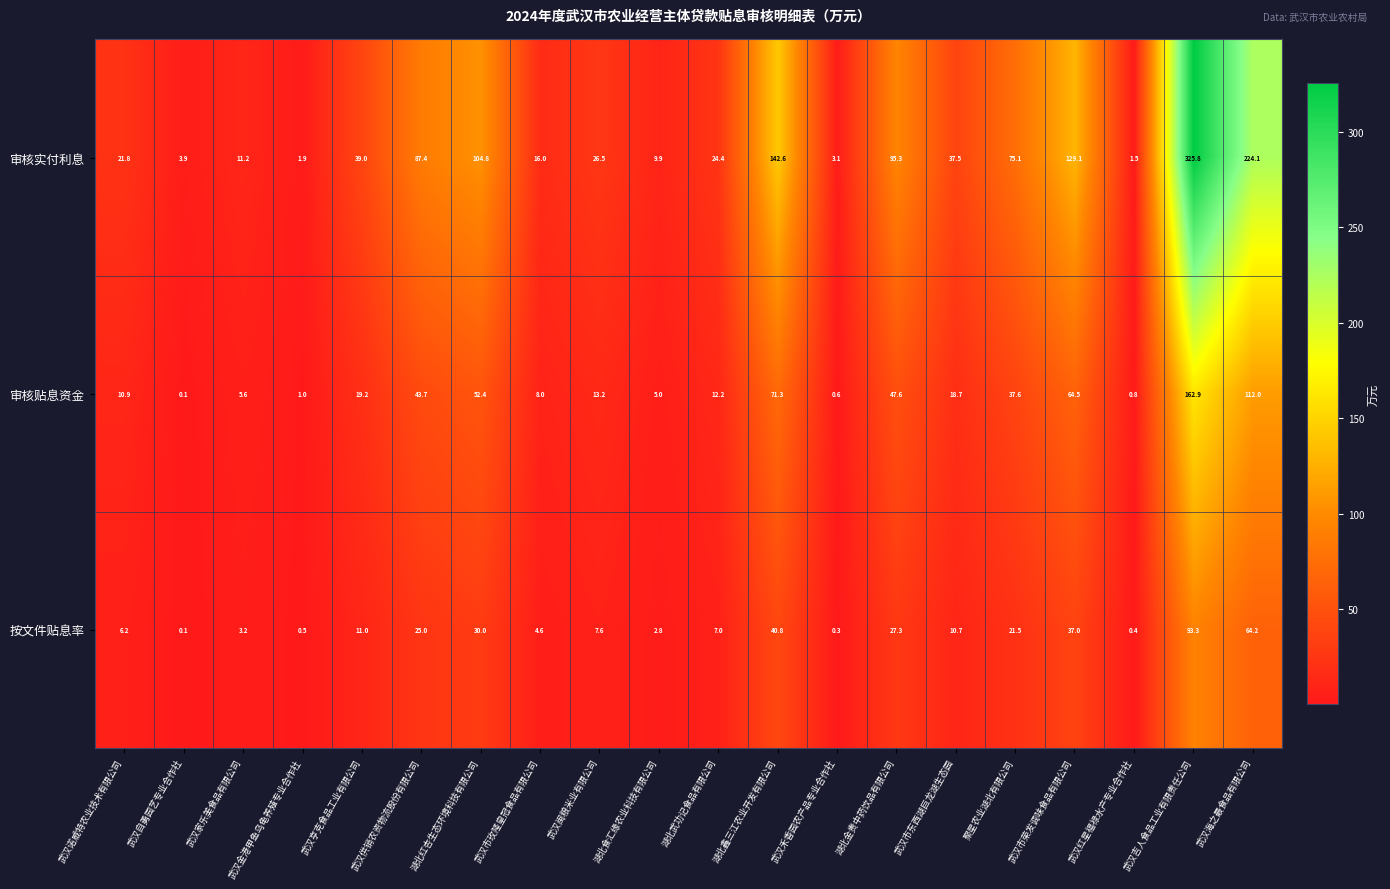

The value of 审核实付利息 at 武汉金港甲鱼乌龟养殖专业合作社 is 1.9. True or false?

True